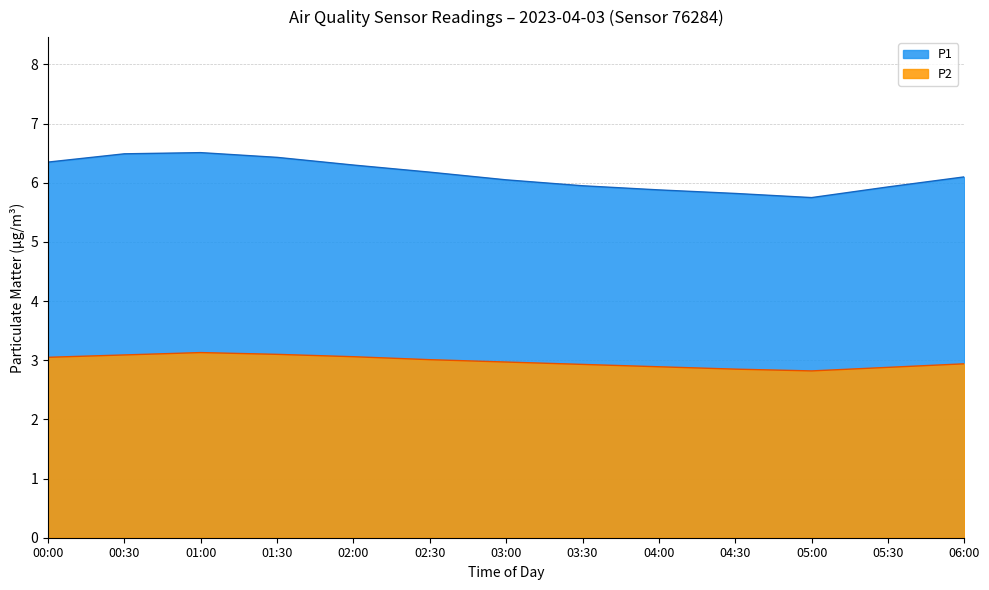

What is the maximum value for P1?

6.5